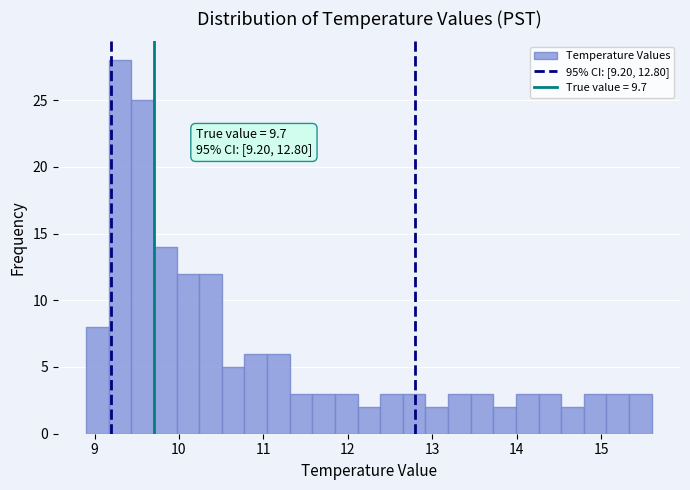

Read against the x-axis, roughly where is the centre of the tallest bar?

9.3